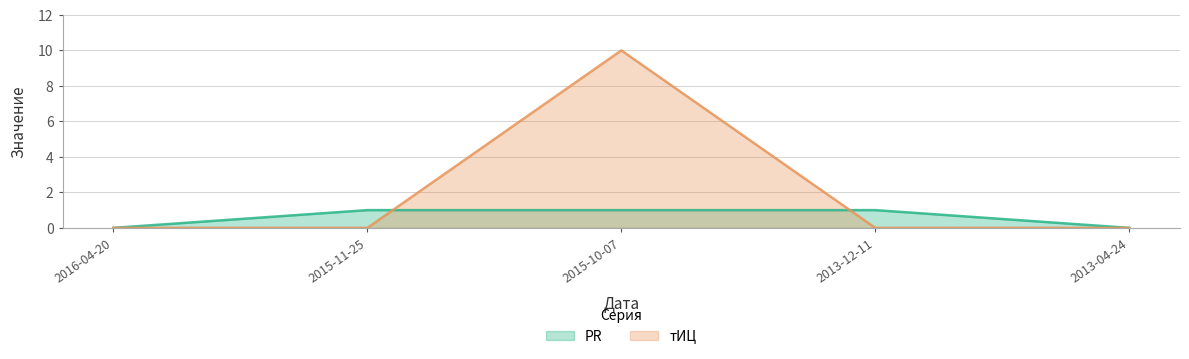

Which series changed the most between 2016-04-20 and 2015-10-07?

тИЦ